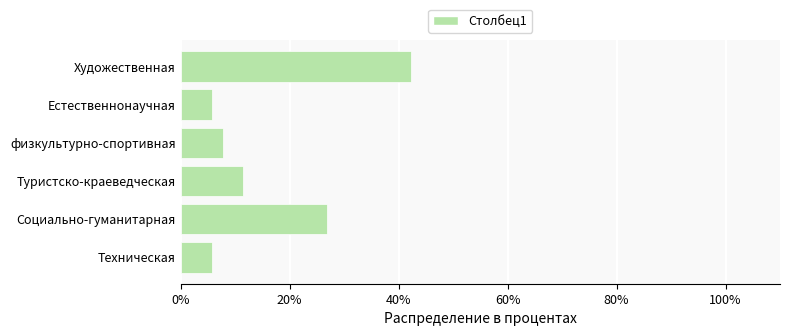

The value at Техническая is 5.8. True or false?

True